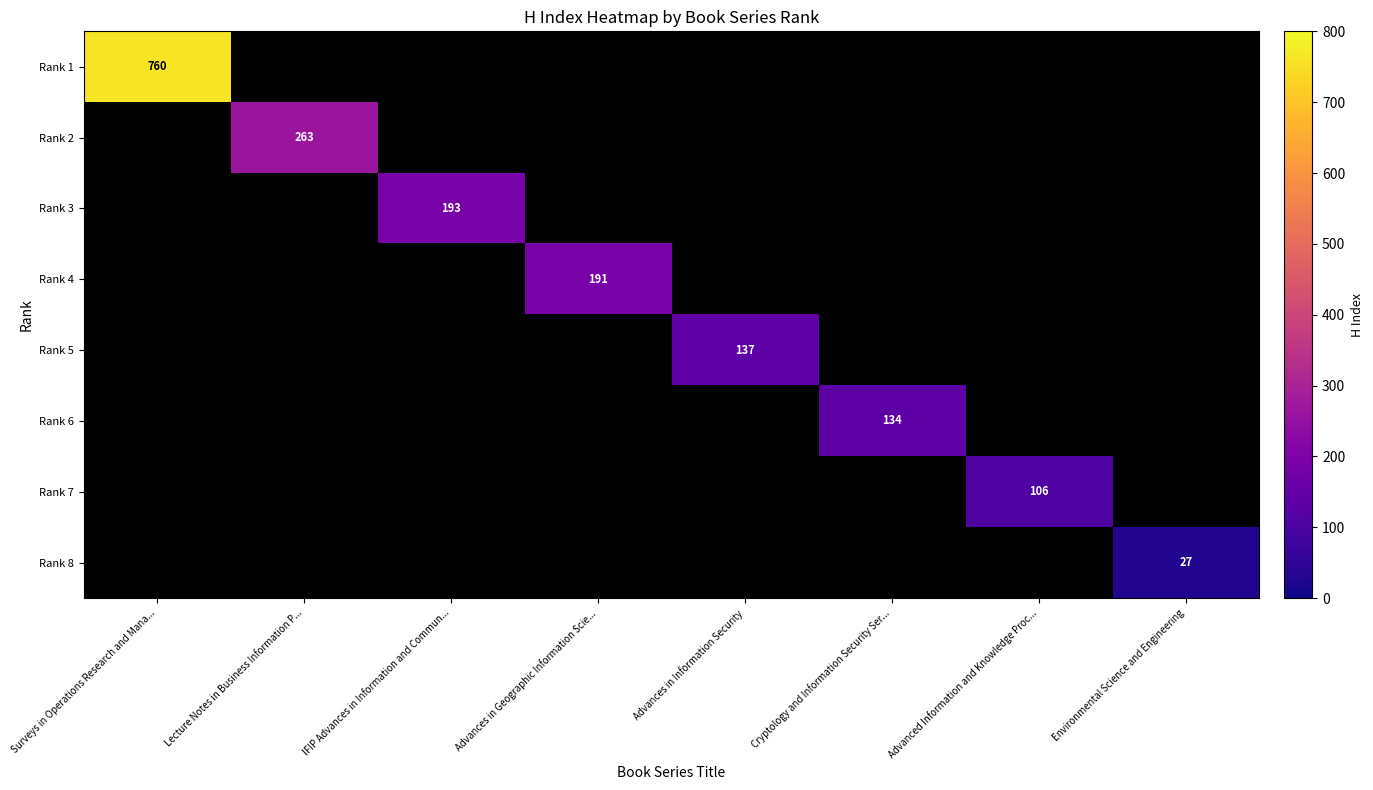

Is it true that Rank 3 equals 193 at IFIP Advances in Information and Commun...?

True